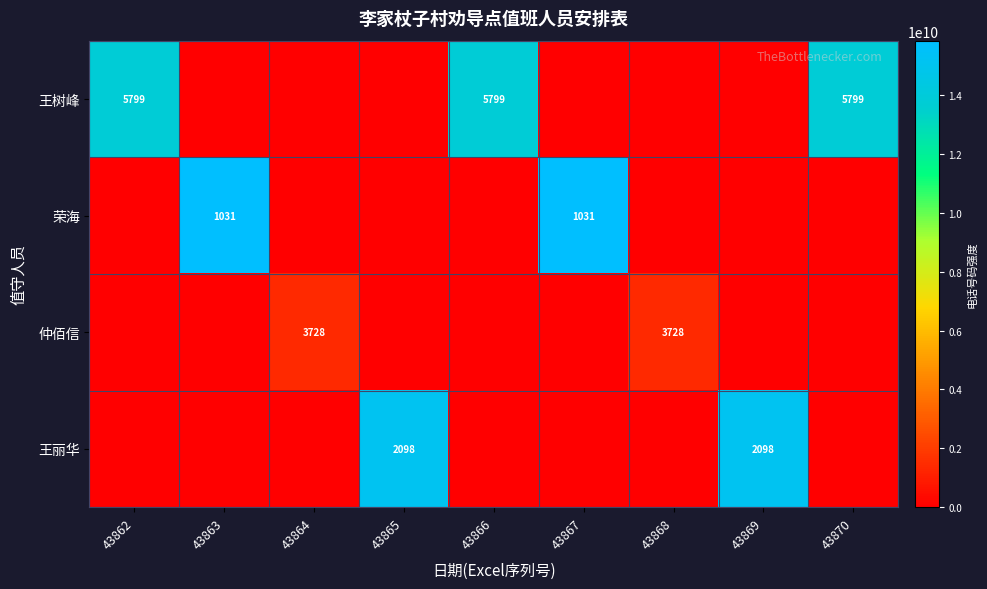

Count the number of data series in this chart.

4